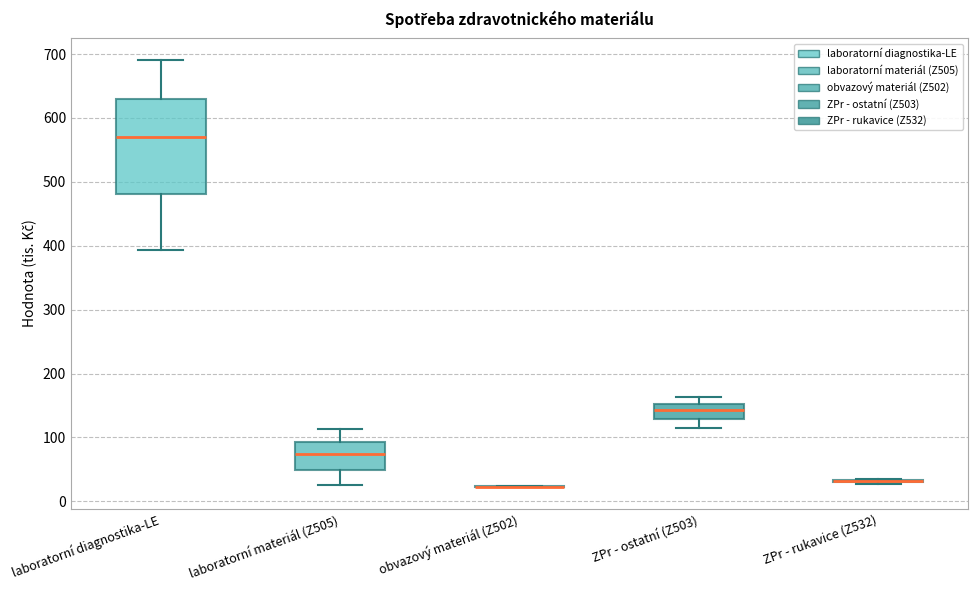

Reading left to right, transcribe this box plot: for each box, give where its median line is, the range the box spans, and where its two whiskers end, as read against the y-axis. The values are not printed on the chart, so give them approximately, as read against the axis.

laboratorní diagnostika-LE: median 570, box 480 to 630, whiskers 390 to 690
laboratorní materiál (Z505): median 70, box 50 to 90, whiskers 30 to 110
obvazový materiál (Z502): box collapsed to a line at 20, whiskers 20 to 20
ZPr - ostatní (Z503): median 140, box 130 to 150, whiskers 120 to 160
ZPr - rukavice (Z532): box collapsed to a line at 30, whiskers 30 to 40